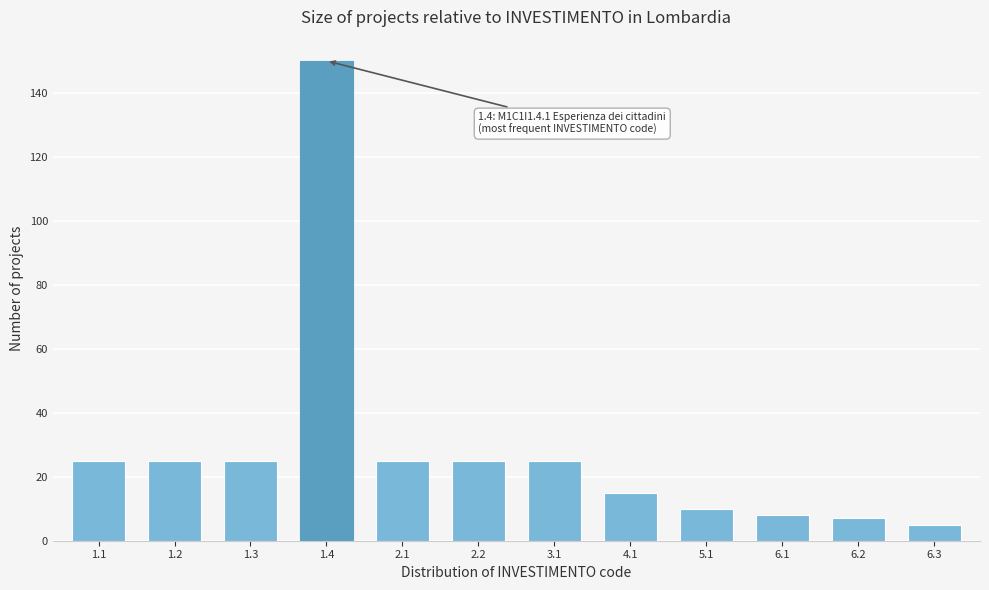

Reading right to left, list all the values displayed in this chart.

5	7	8	10	15	25	25	25	150	25	25	25